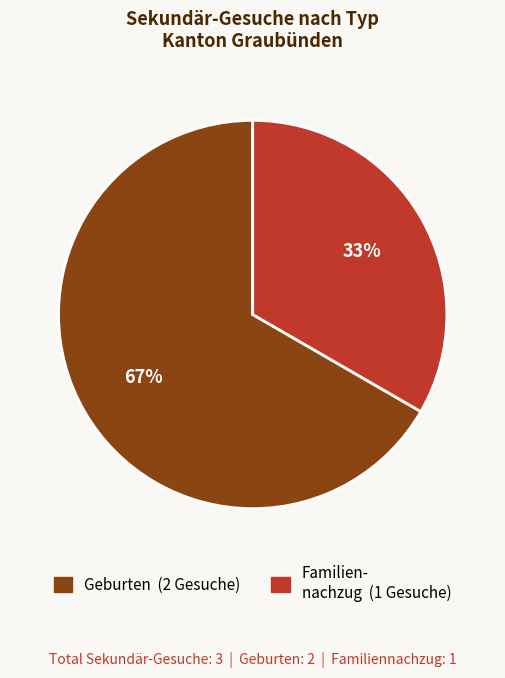

How many segments does this pie chart have?

2